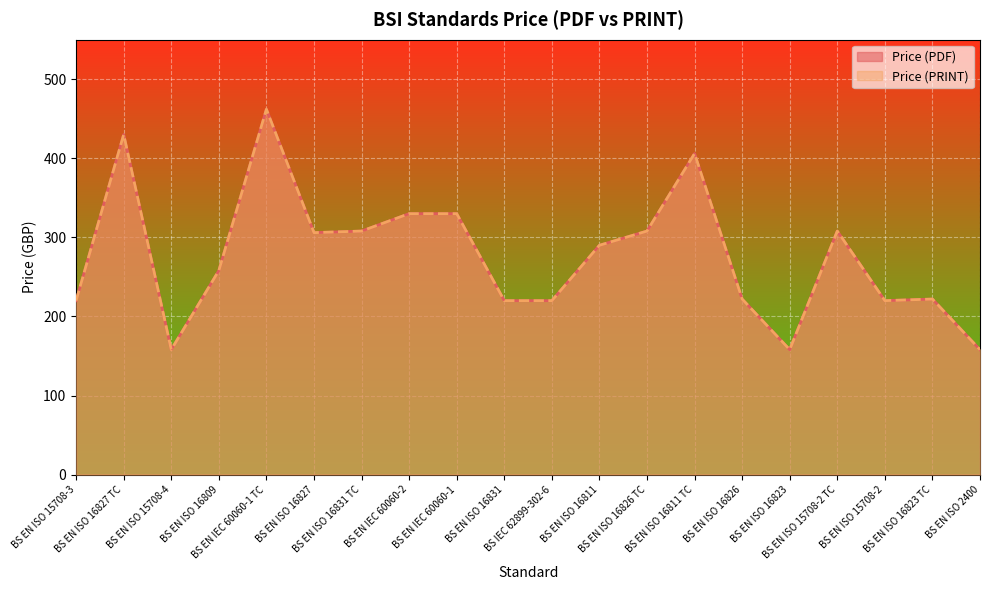

What is the value of the Price (PDF) point at the 7th from the left?

308